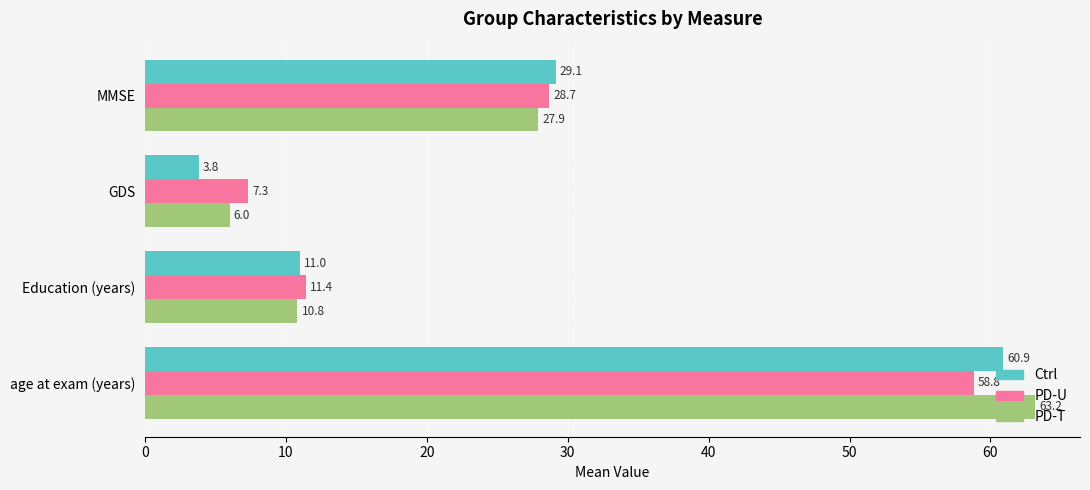

At which category is the sum across all series the highest?

age at exam (years)